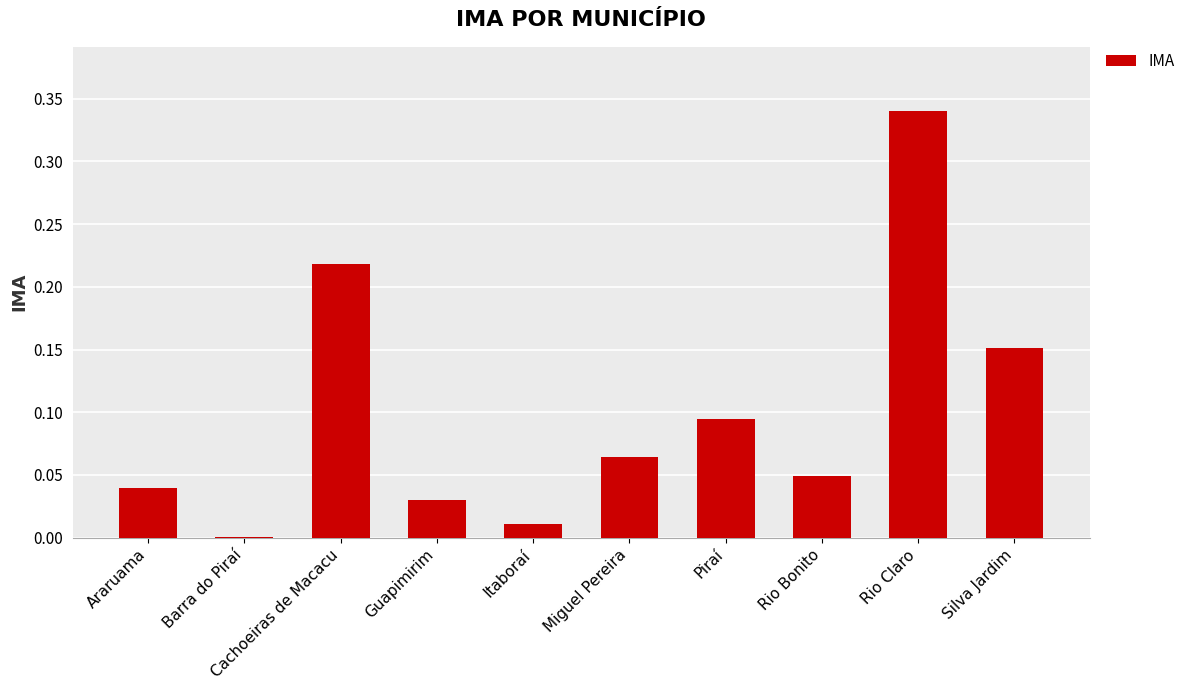

Which has a higher value, Itaboraí or Guapimirim?

Guapimirim